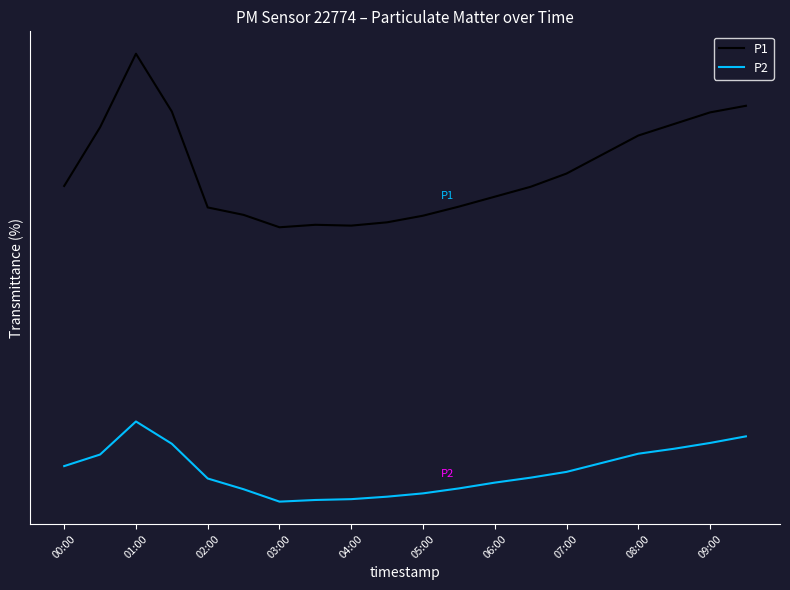

True or false: P1 and P2 intersect in this chart.

False